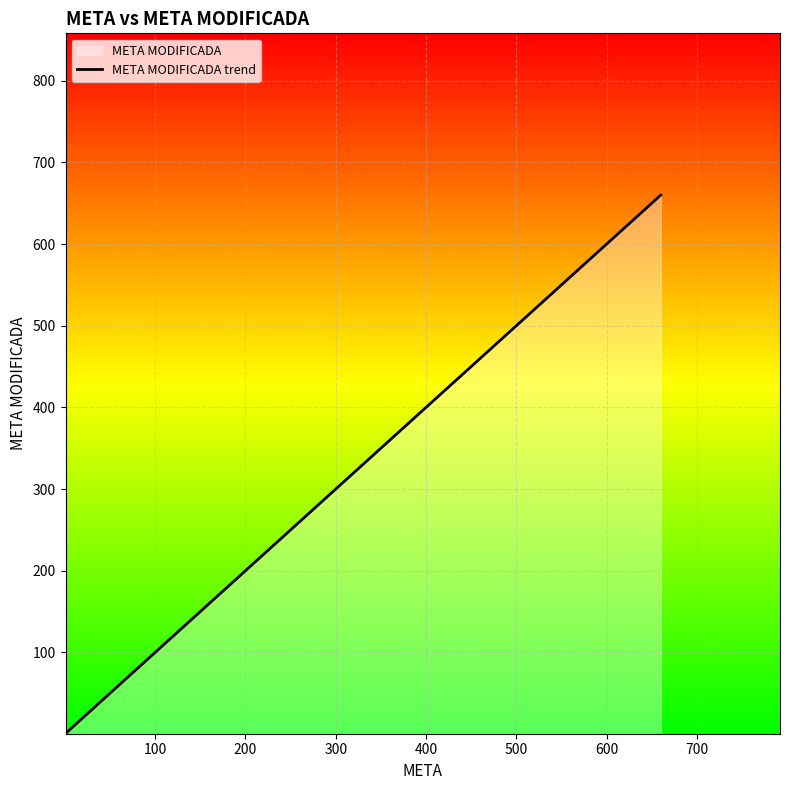

The value at 0 is 2. True or false?

False